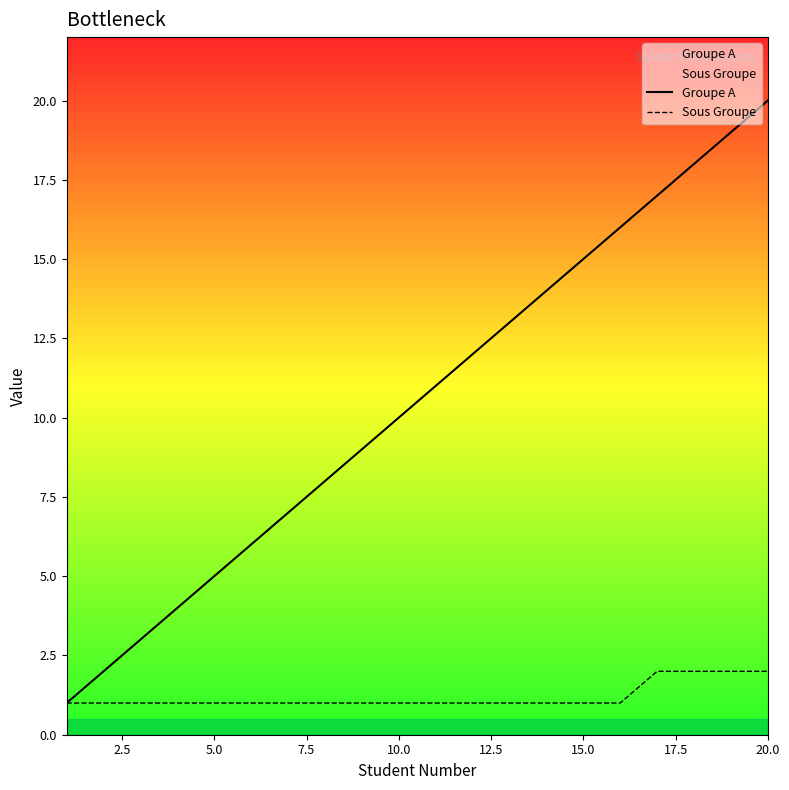

True or false: Groupe A has a value of 15 at 15.0.

True